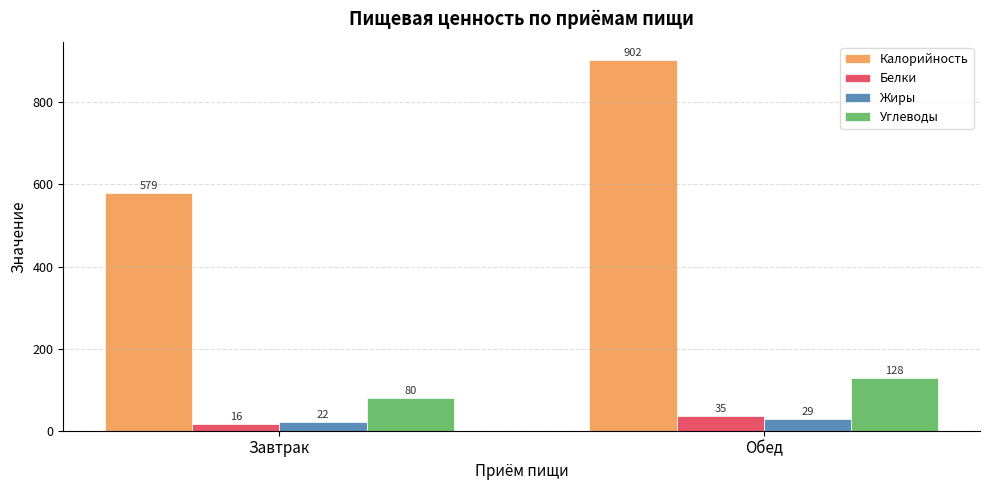

What is the average value of the Углеводы series?

104